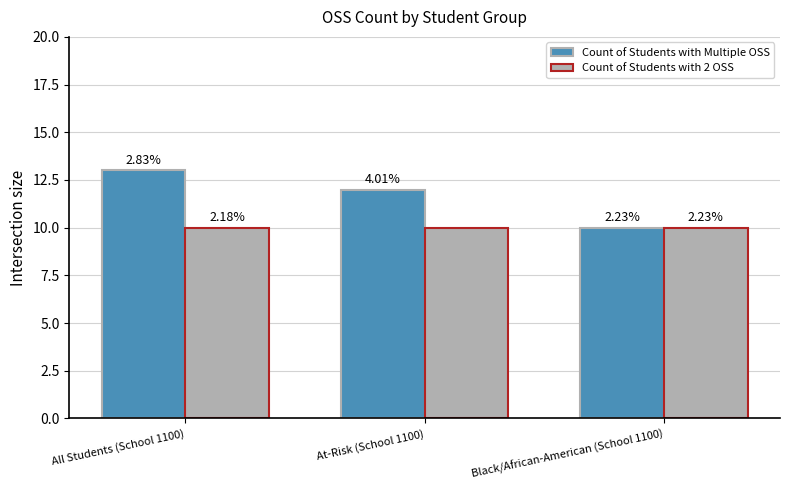

What is the approximate value of Count of Students with Multiple OSS at All Students (School 1100)?

13